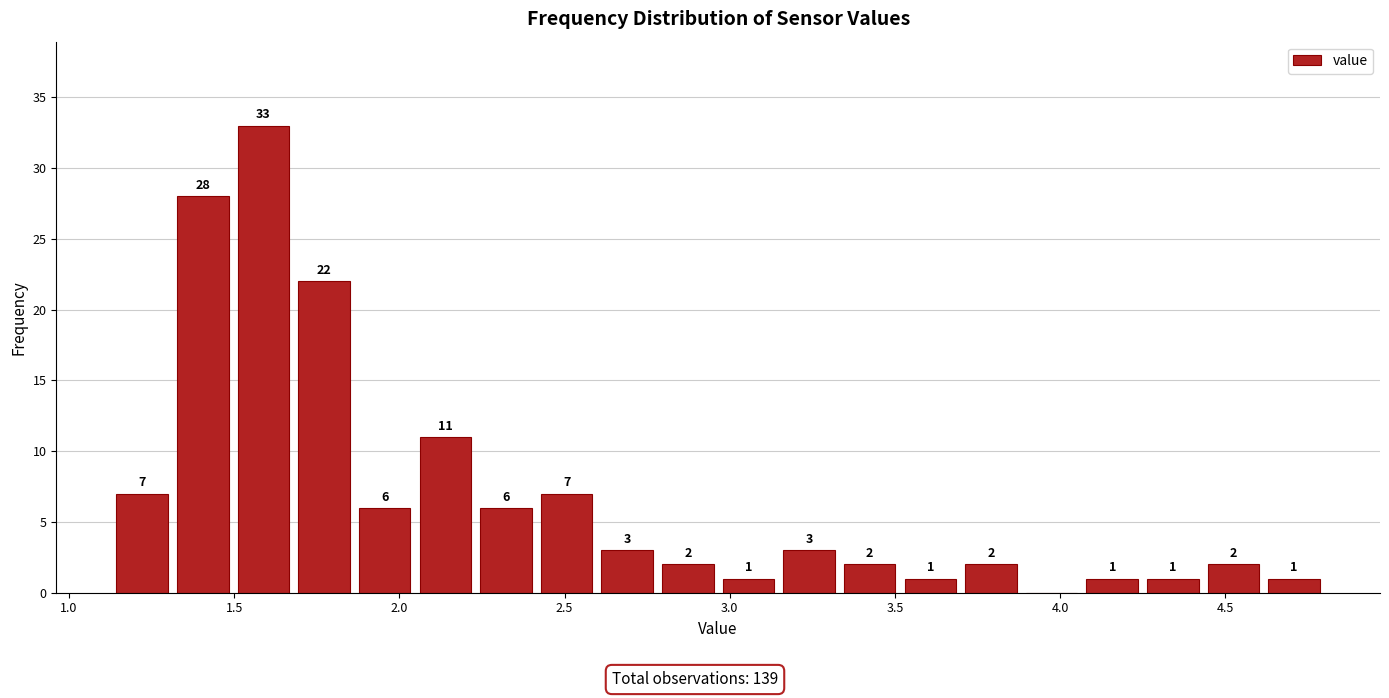

Around what value on the x-axis is the tallest bar? Give the approximate position of its centre, as read against the axis.

1.60